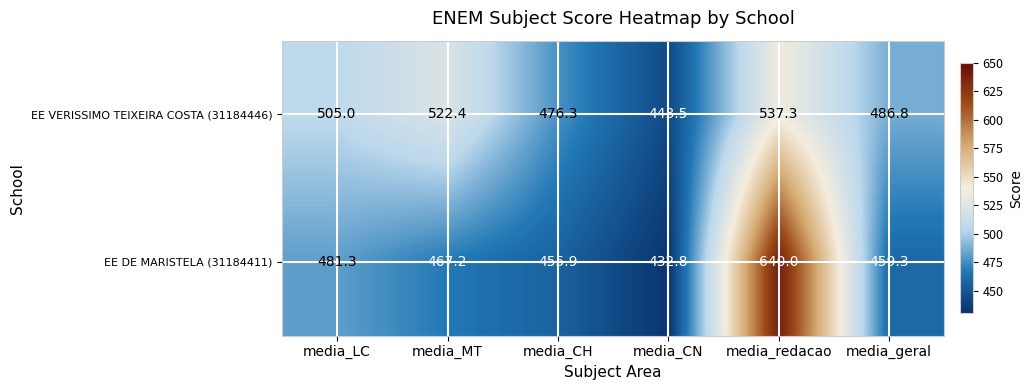

Rank the series by their average value, from highest to lowest.

EE VERISSIMO TEIXEIRA COSTA (31184446), EE DE MARISTELA (31184411)